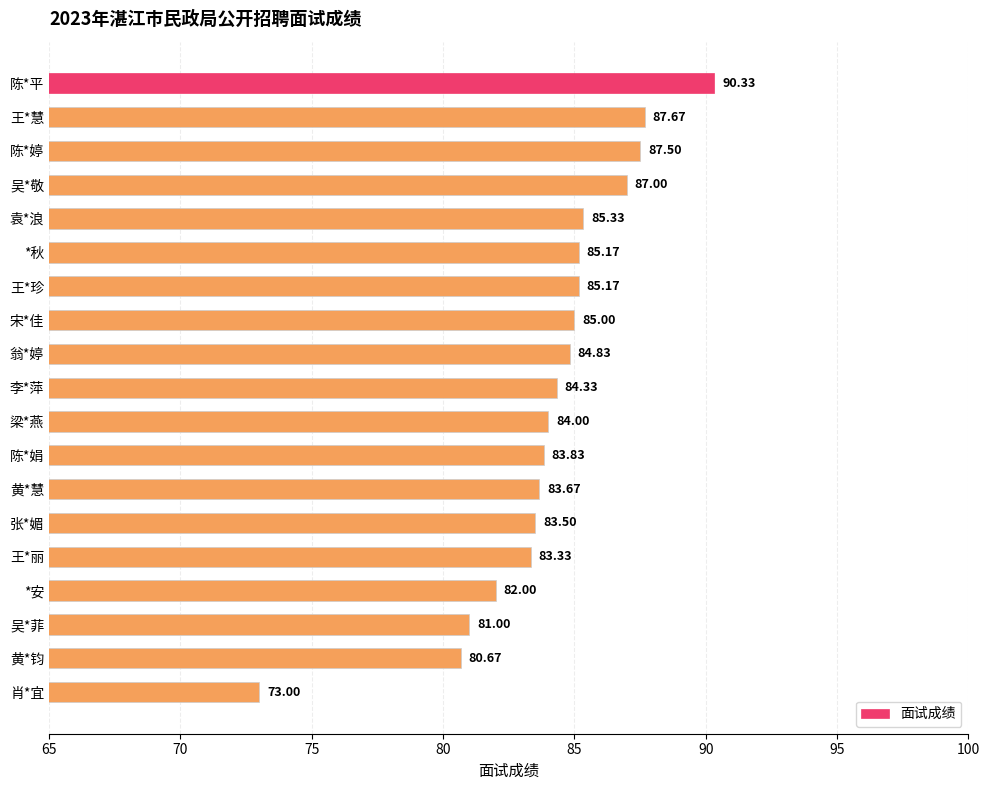

Does the chart contain stacked bars?

No